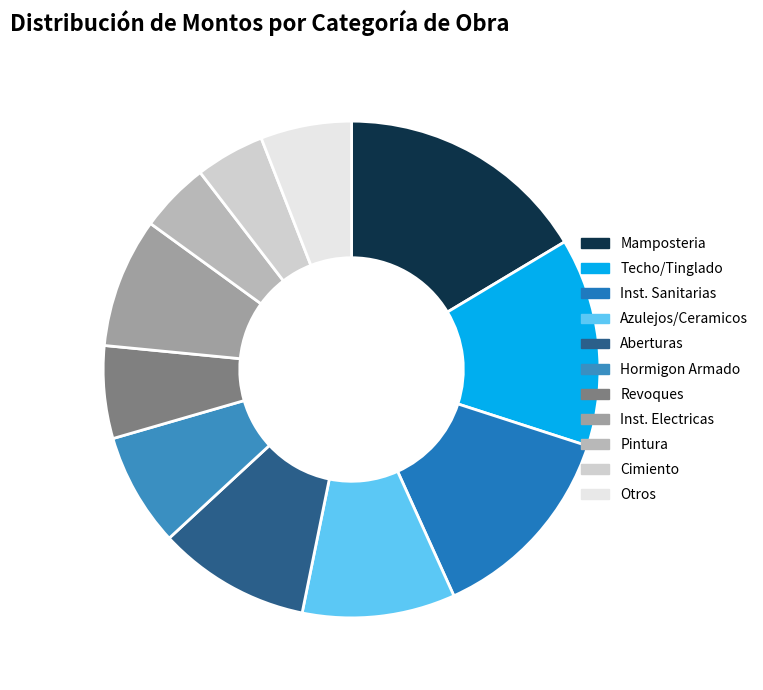

How many slices are in this pie chart?

11